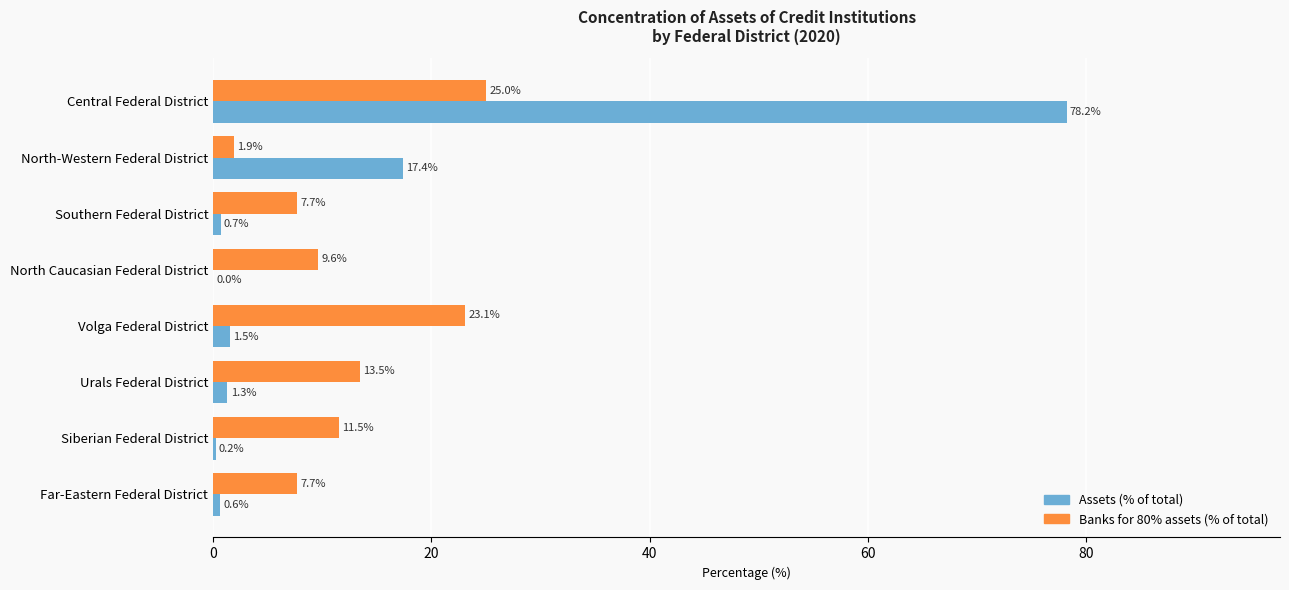

At which category is the sum across all series the highest?

Central Federal District